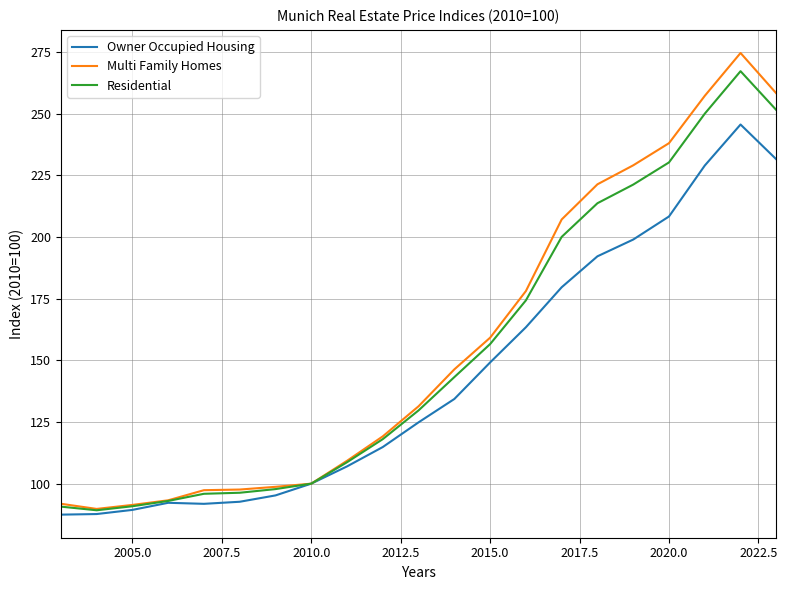

What is the sum of all Multi Family Homes values?

3288.4